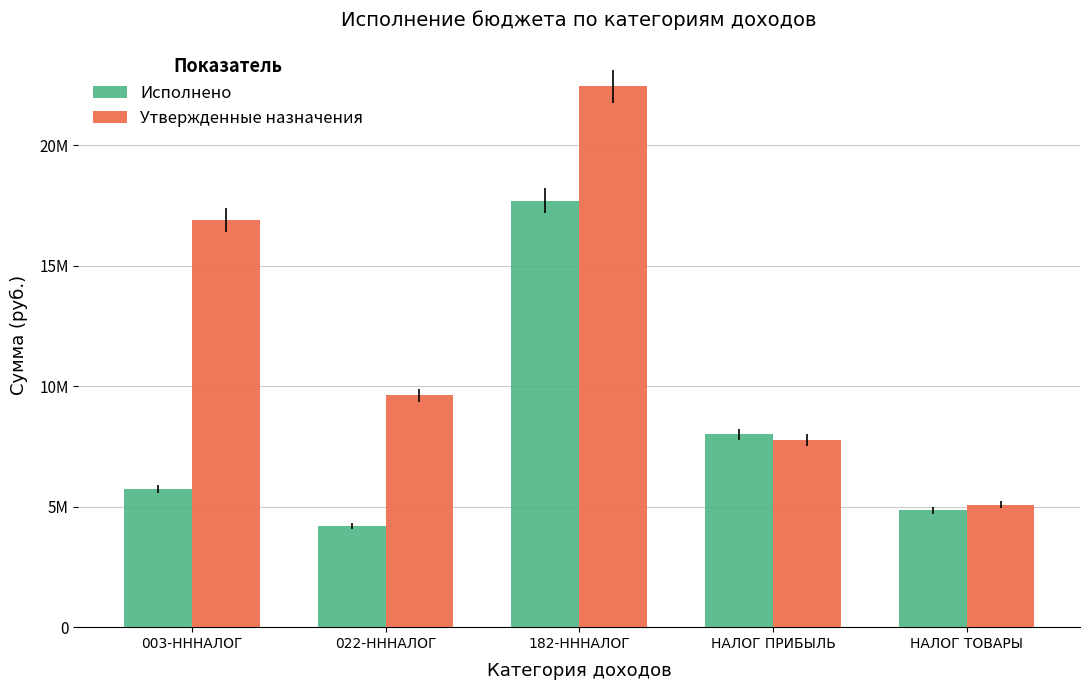

Does the chart contain any negative values?

No